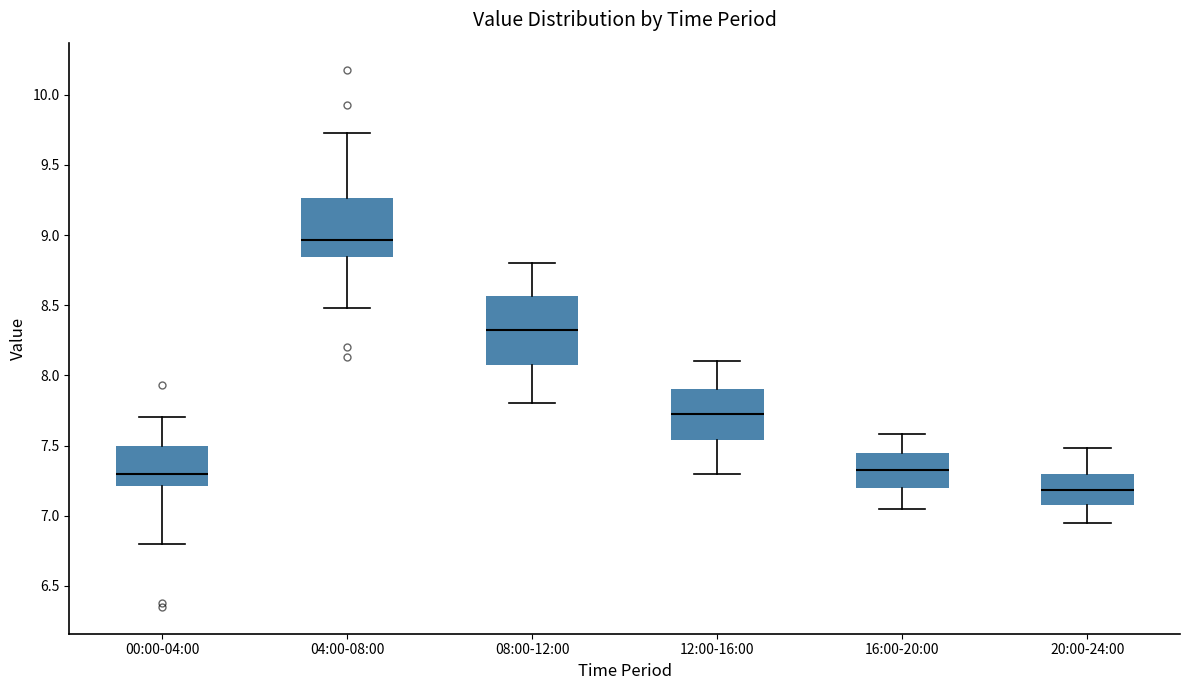

Reading left to right, read every box against the y-axis: the position of its median line, the range the box covers, and the ends of its whiskers. The values are not printed on the chart, so give them approximately, as read against the axis.

00:00-04:00: median 7.30, box 7.20 to 7.50, whiskers 6.80 to 7.70
04:00-08:00: median 8.95, box 8.85 to 9.25, whiskers 8.50 to 9.75
08:00-12:00: median 8.35, box 8.10 to 8.55, whiskers 7.80 to 8.80
12:00-16:00: median 7.75, box 7.55 to 7.90, whiskers 7.30 to 8.10
16:00-20:00: median 7.35, box 7.20 to 7.45, whiskers 7.05 to 7.60
20:00-24:00: median 7.20, box 7.05 to 7.30, whiskers 6.95 to 7.50